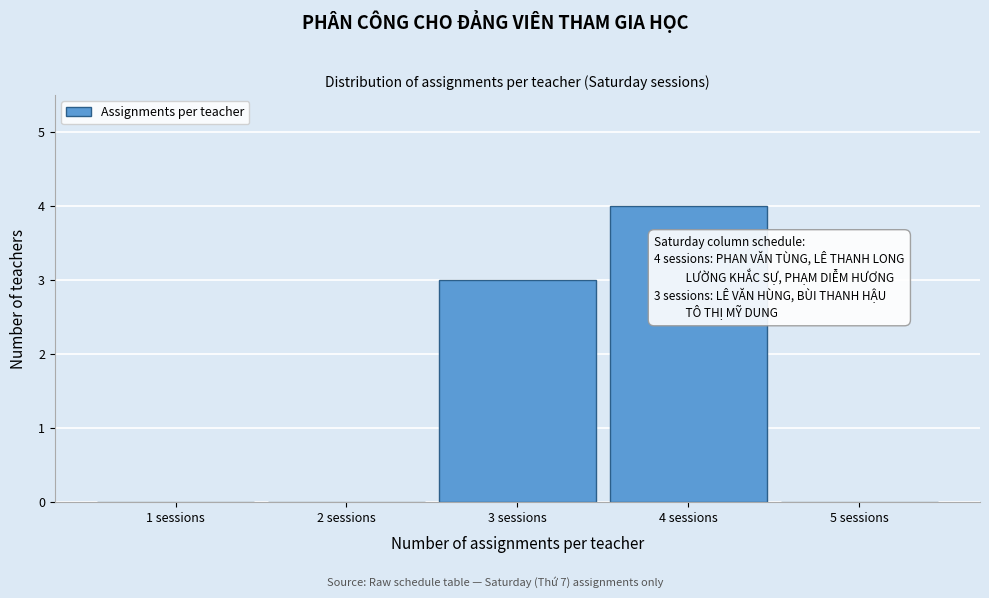

Over which range of the x-axis is the bar tallest?

3.5 to 4.5